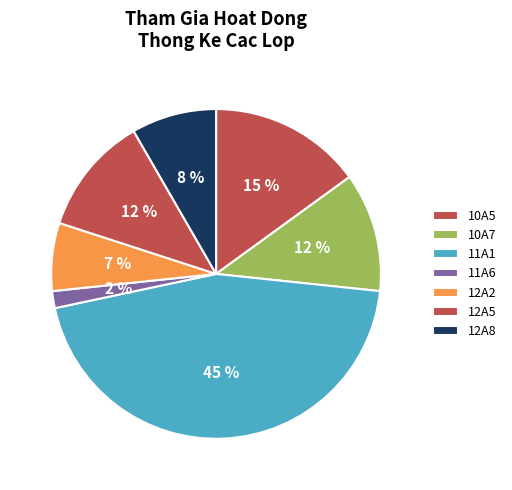

To the nearest percent, what percentage of the pie is 12A2?

7%